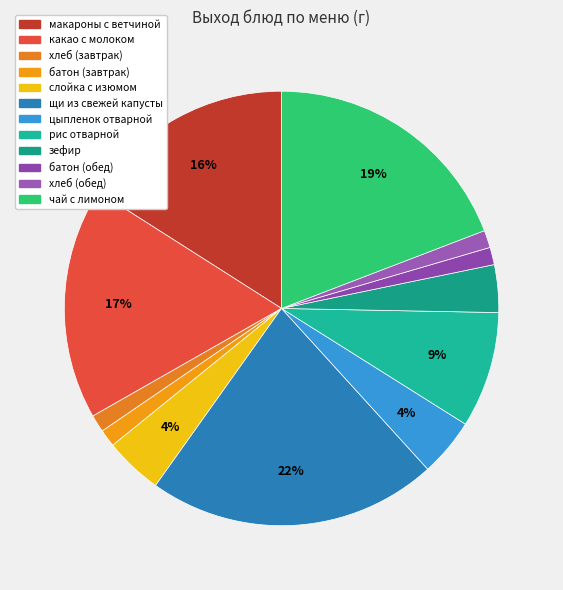

Is there a majority slice in this chart?

No